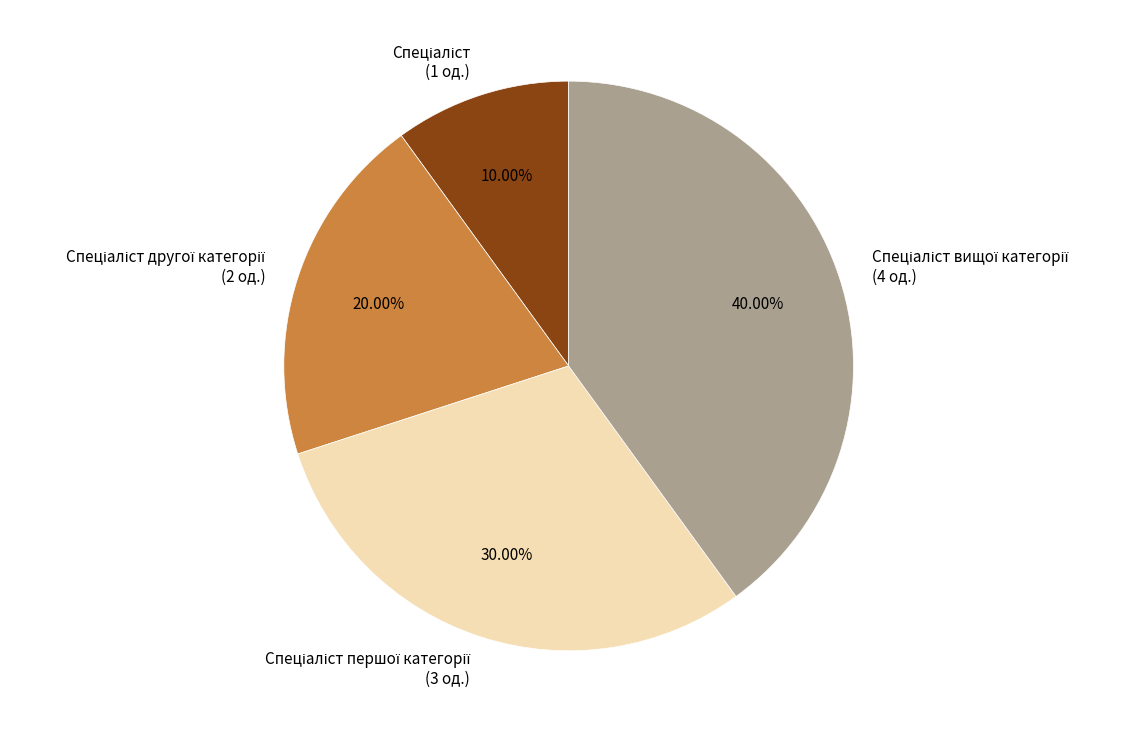

Is there any slice that represents more than half of the pie?

No